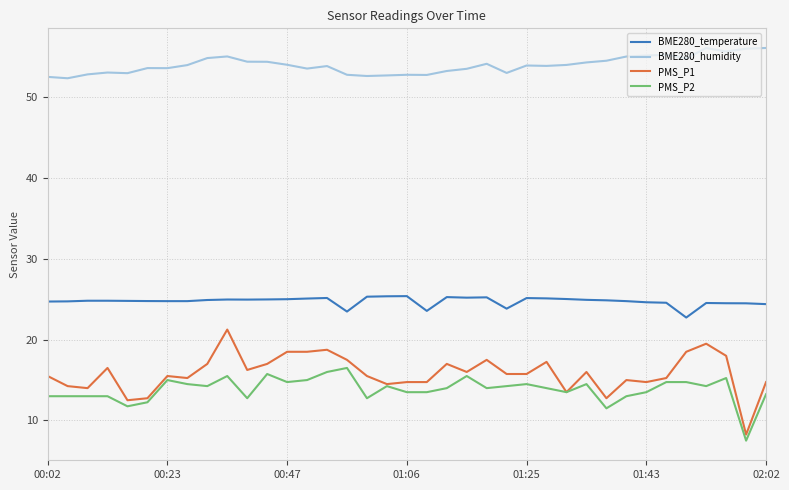

What are all the series names shown in the legend?

BME280_temperature, BME280_humidity, PMS_P1, PMS_P2